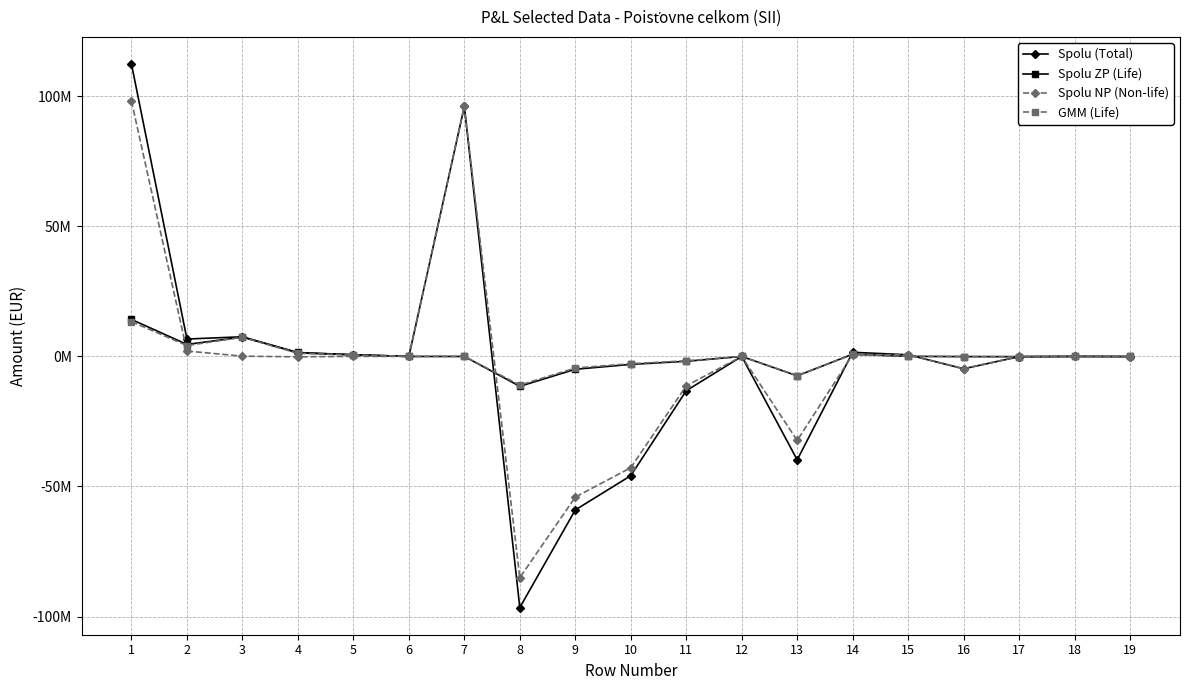

What are all the series names shown in the legend?

Spolu (Total), Spolu ZP (Life), Spolu NP (Non-life), GMM (Life)